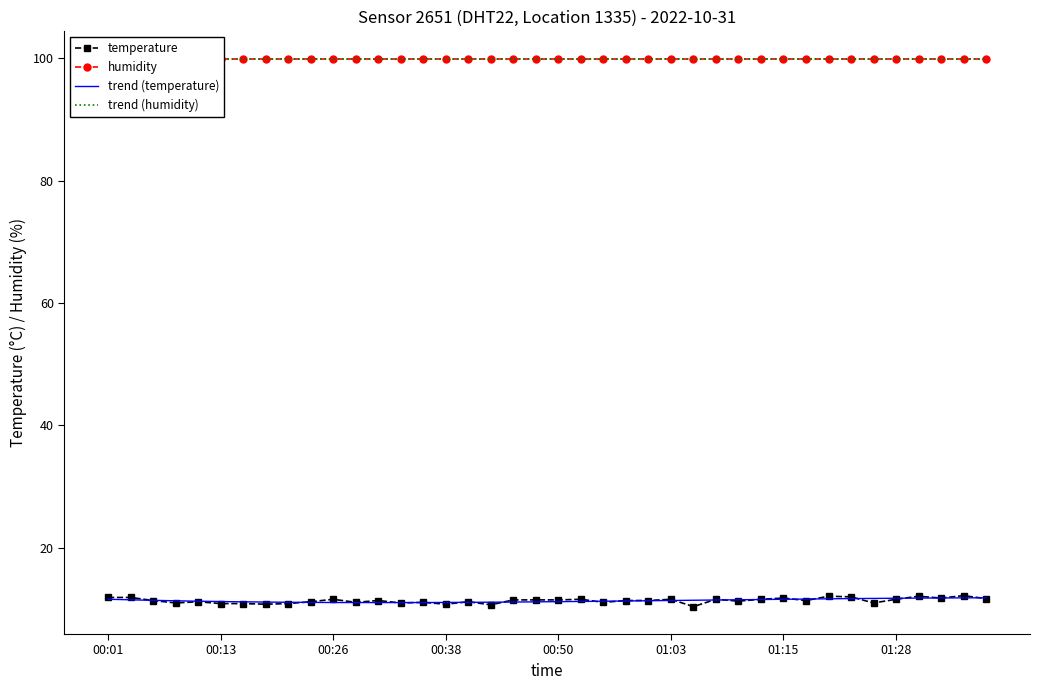

What is the value of the 28th point from the left?

11.6